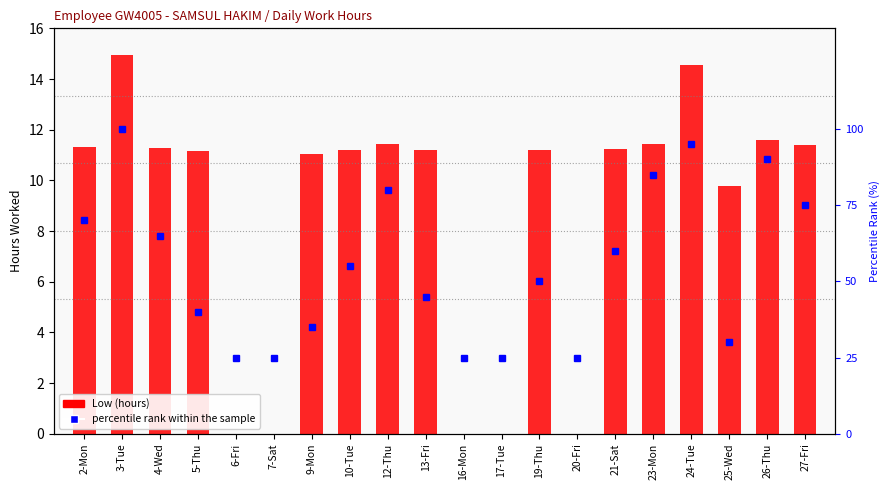

How many data points in Low (hours) are above 11?

14